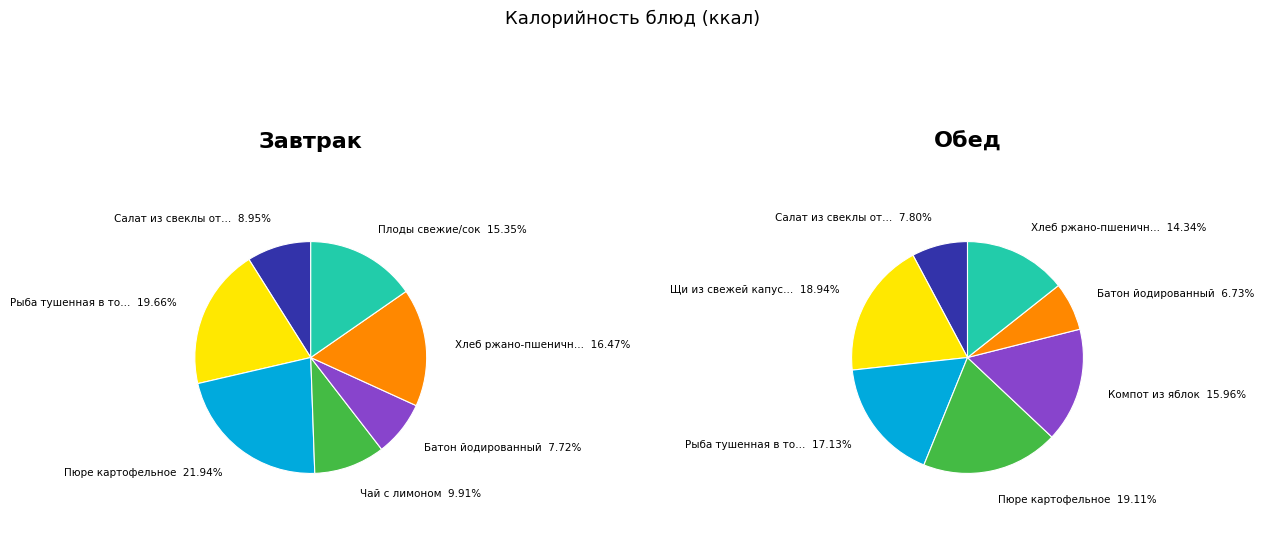

To the nearest percent, what percentage of the pie is Завтрак?

8%